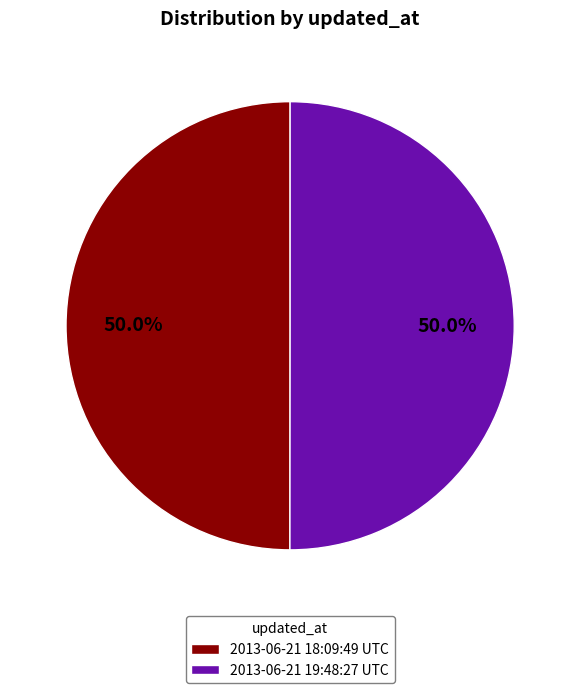

Combined, do 2013-06-21 18:09:49 UTC and 2013-06-21 19:48:27 UTC account for over 50%?

Yes